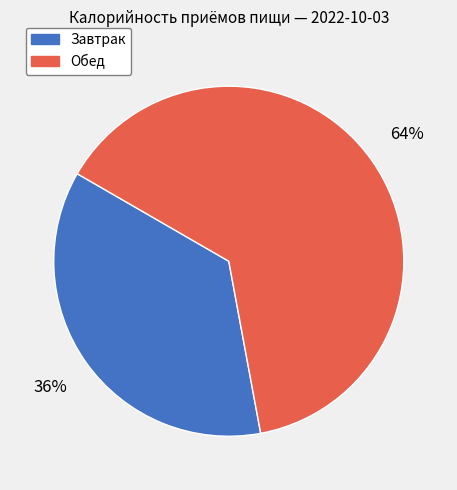

Count the number of slices in the pie.

2